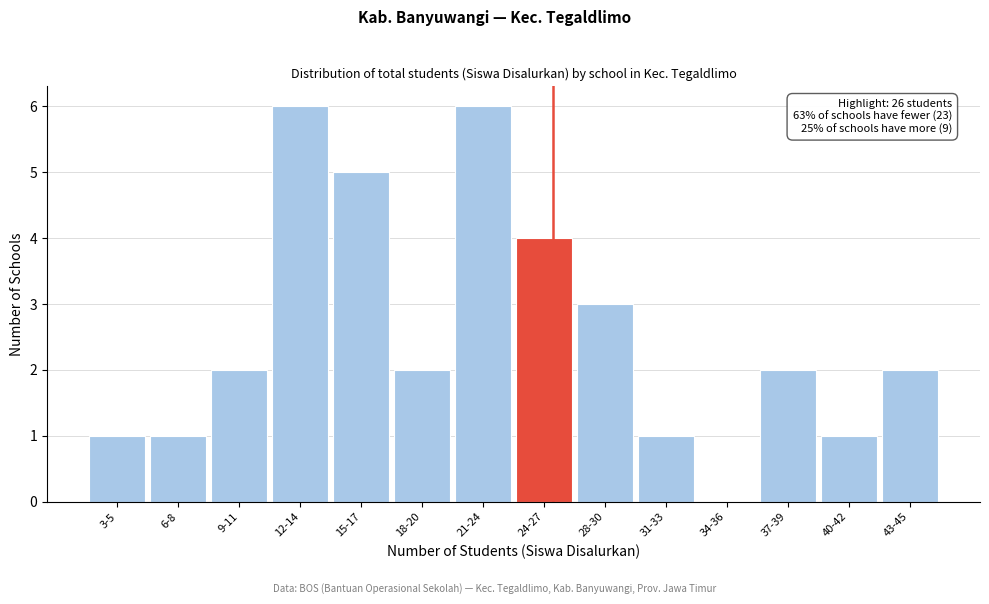

Reading left to right, extract all data points from this chart.

3-5=1	6-8=1	9-11=2	12-14=6	15-17=5	18-20=2	21-24=6	24-27=4	28-30=3	31-33=1	34-36=0	37-39=2	40-42=1	43-45=2